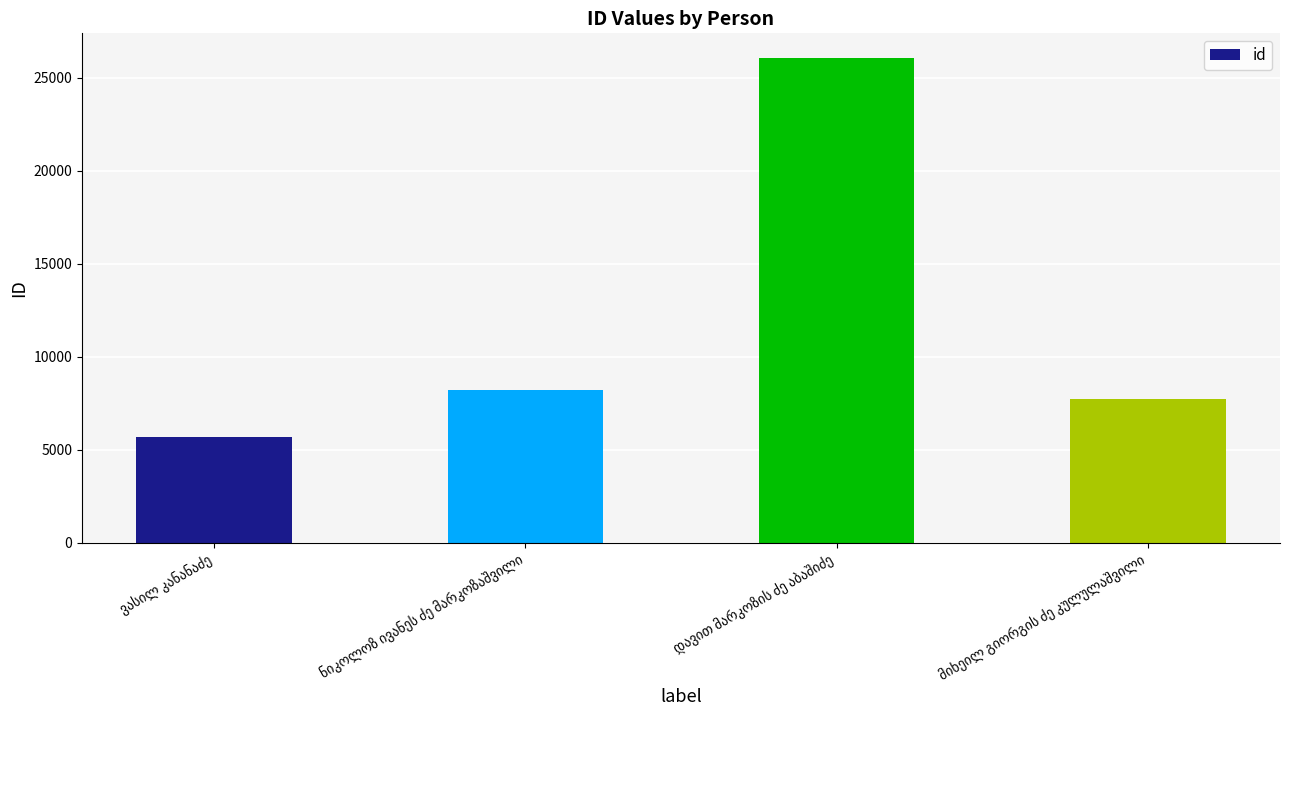

What is the difference between the maximum and minimum values?

20404